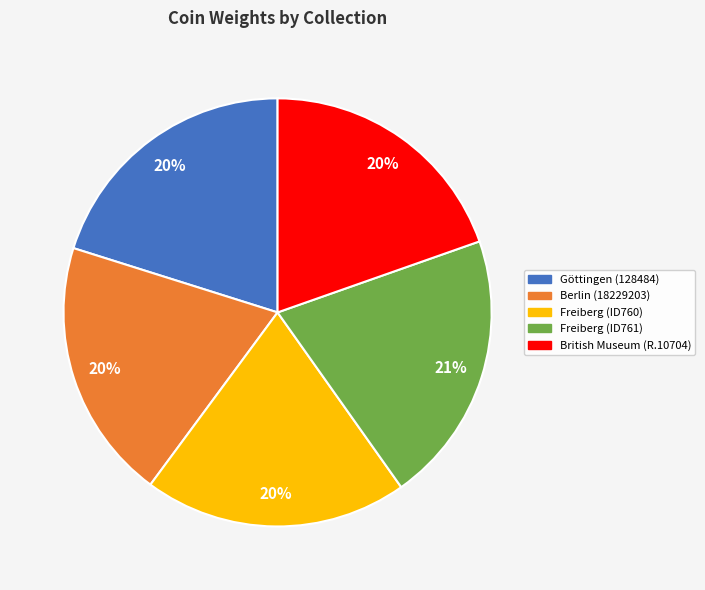

Is the sum of Göttingen (128484) and Berlin (18229203) greater than half?

No